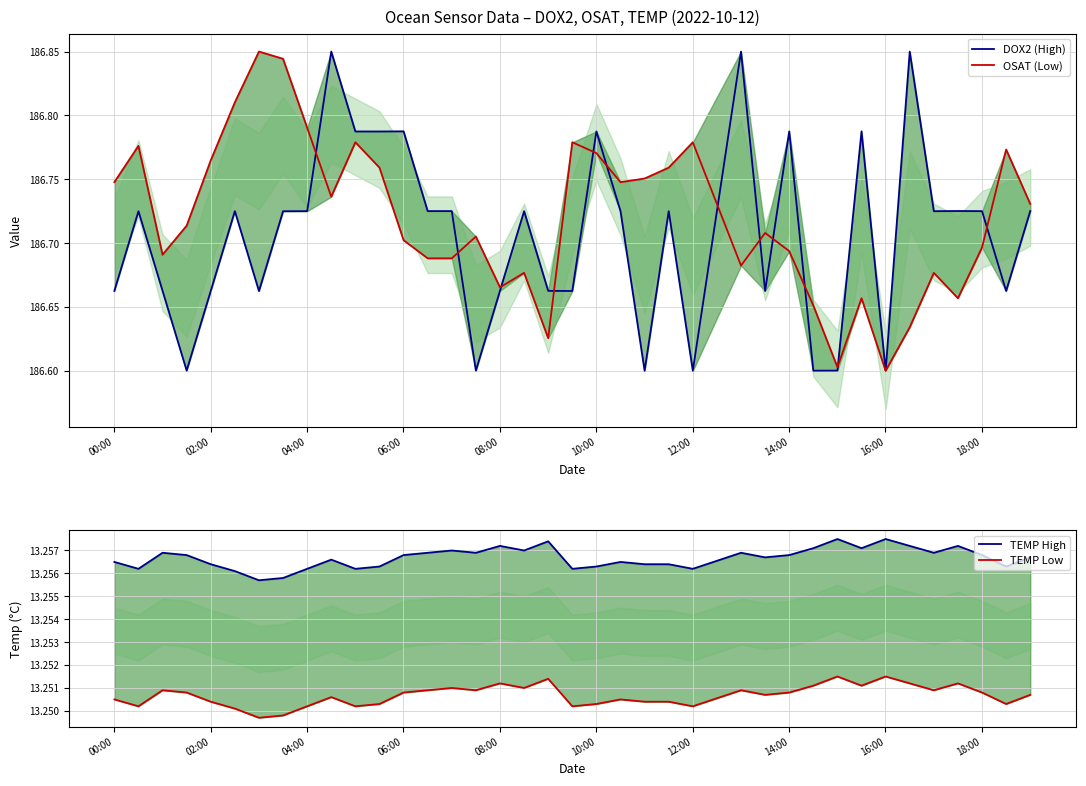

True or false: OSAT (Low) and TEMP High intersect in this chart.

False